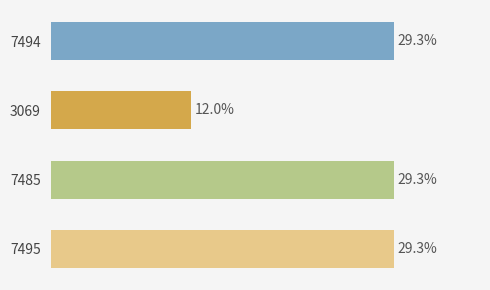

Are the bars horizontal?

Yes